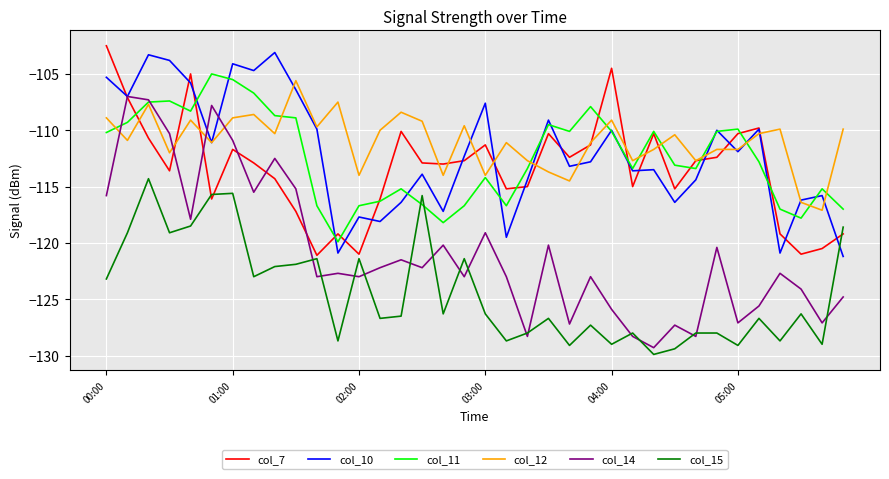

Which series has the largest range (max minus min)?

col_14